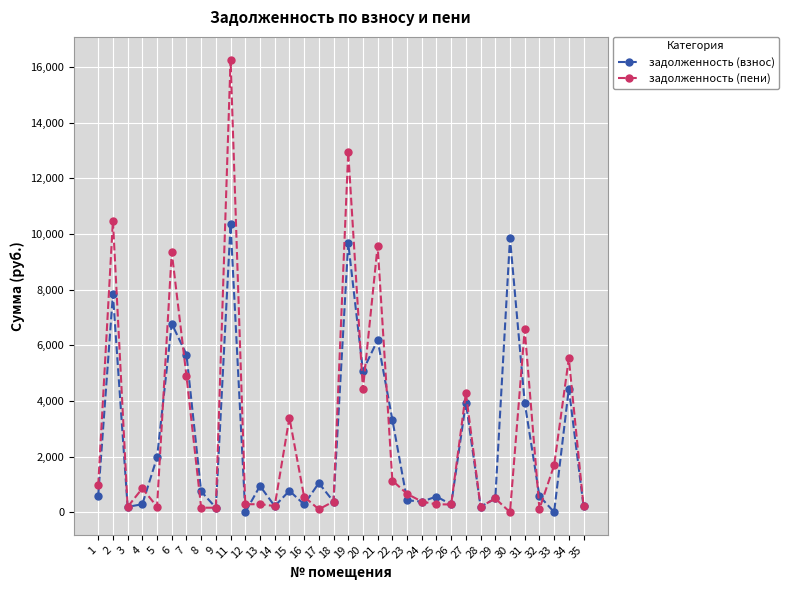

Where is задолженность (пени) nearest to the value 8134?

6